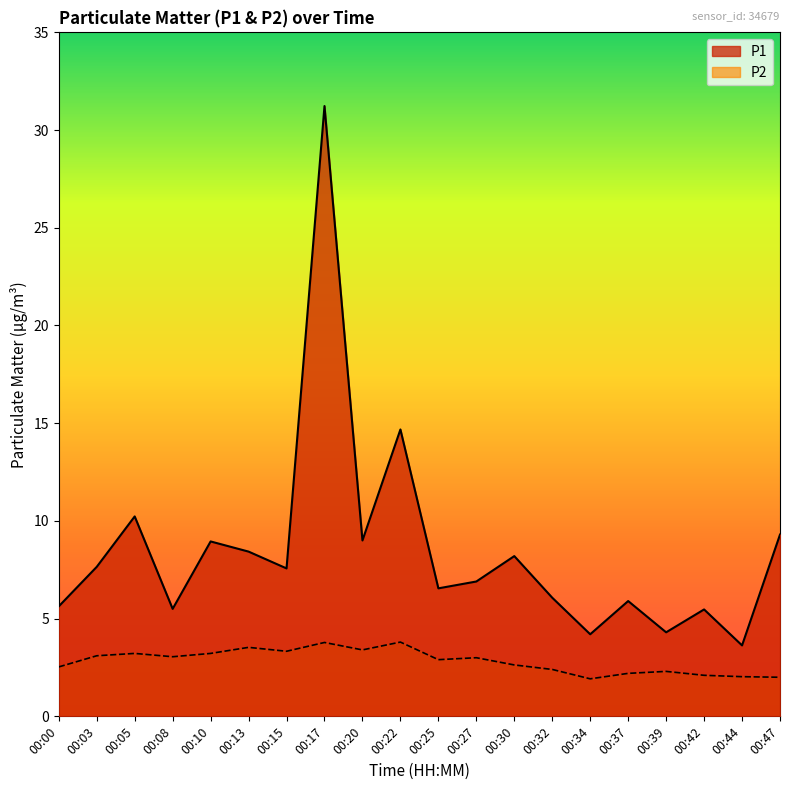

What are all the series names shown in the legend?

P1, P2